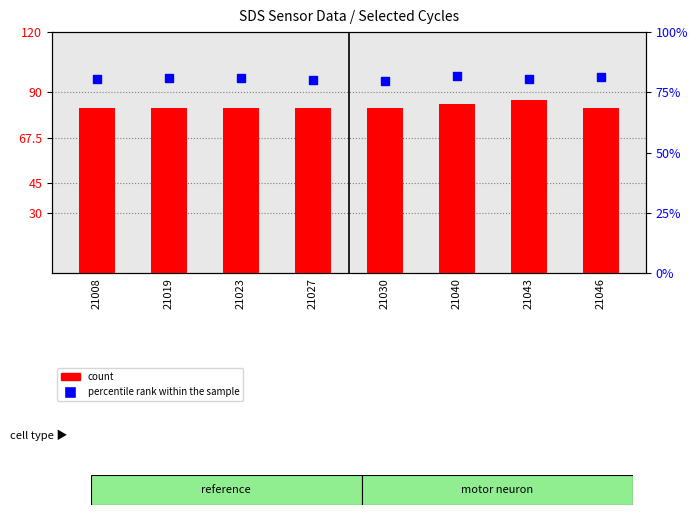

Which series reaches the minimum Y coordinate?

percentile rank within the sample